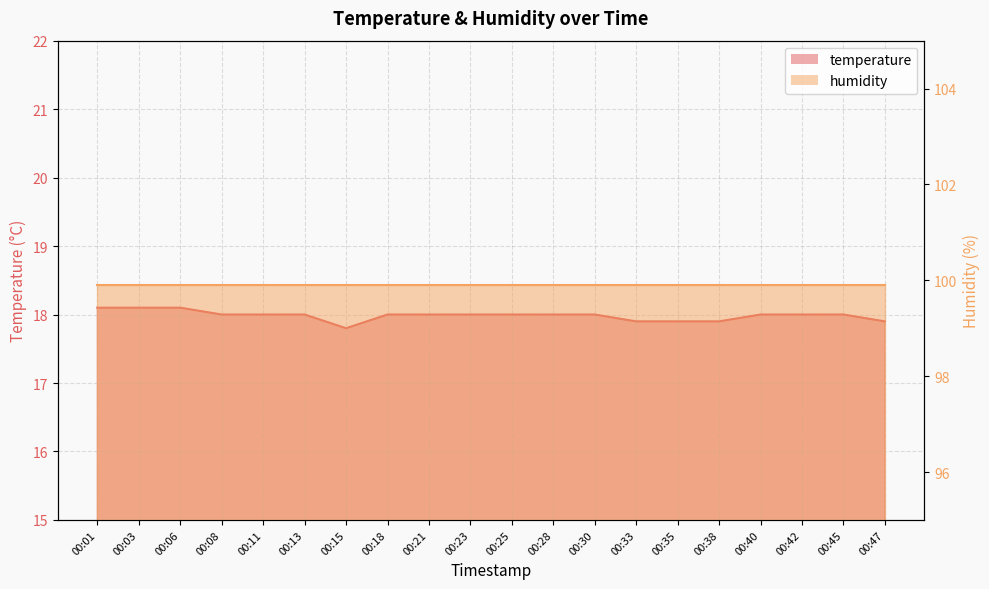

What is the sum of all humidity_line values?

1998.0